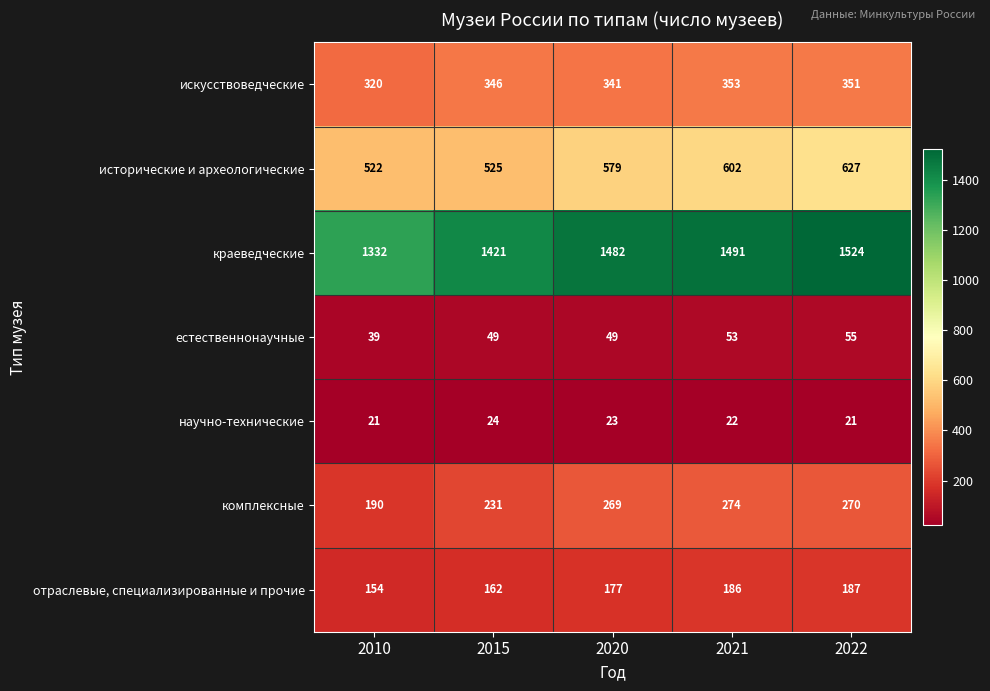

What is the difference between the искусствоведческие values at 2015 and 2021?

7